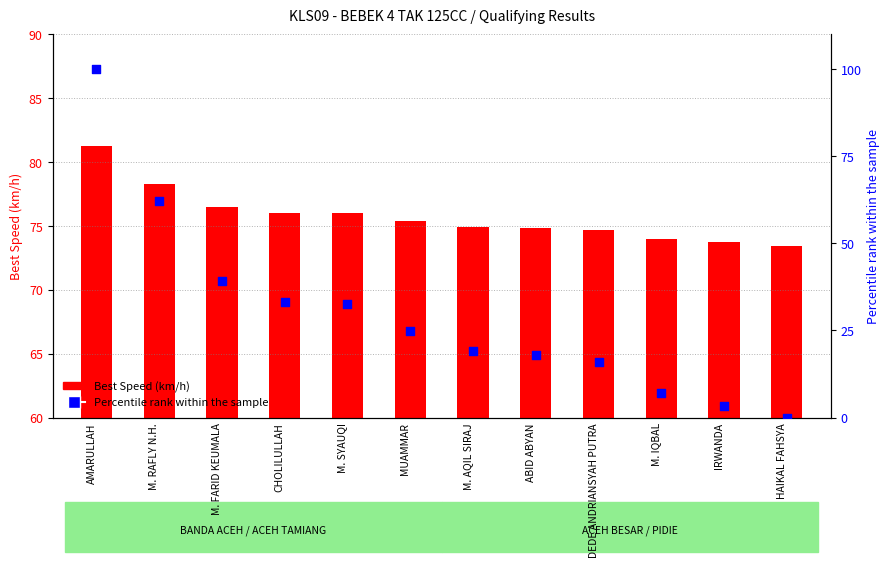

At which category is the sum across all series the highest?

AMARULLAH